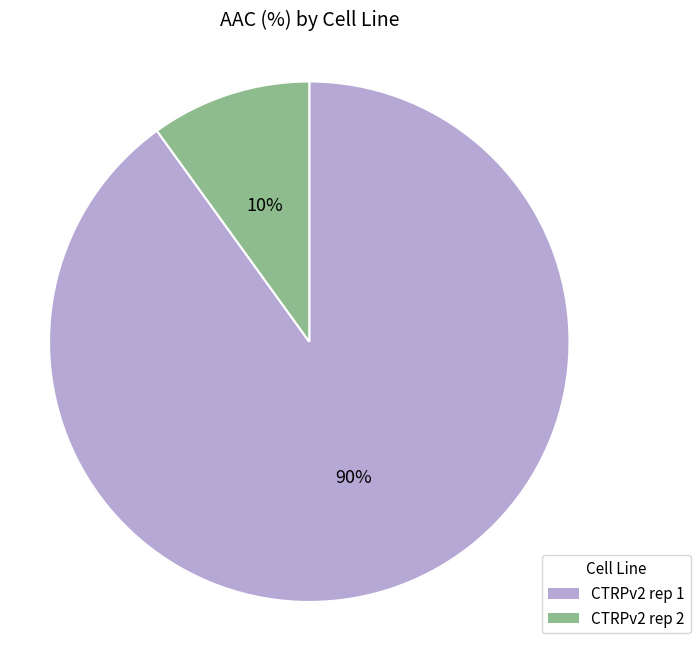

How many segments does this pie chart have?

2